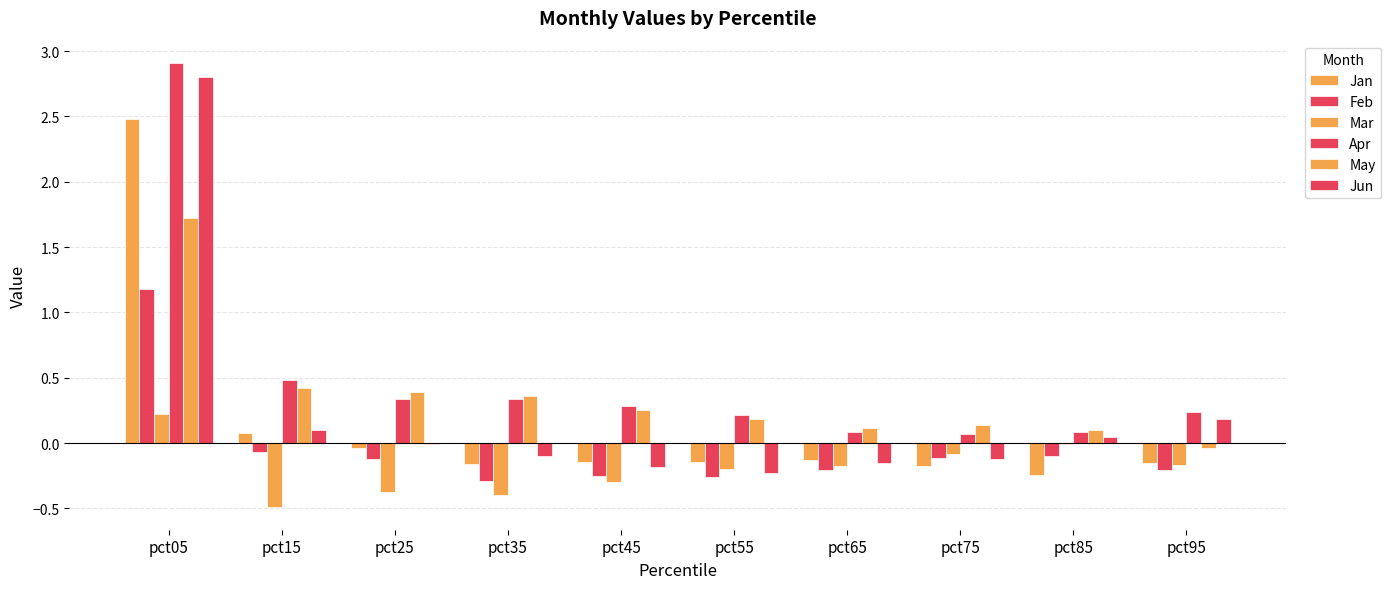

Which series has the largest range (max minus min)?

Jun